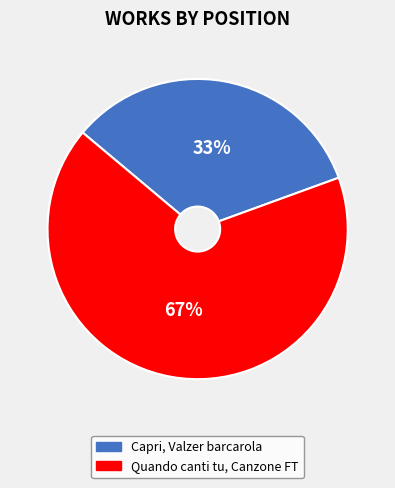

To the nearest percent, what portion does Capri, Valzer barcarola represent?

33%